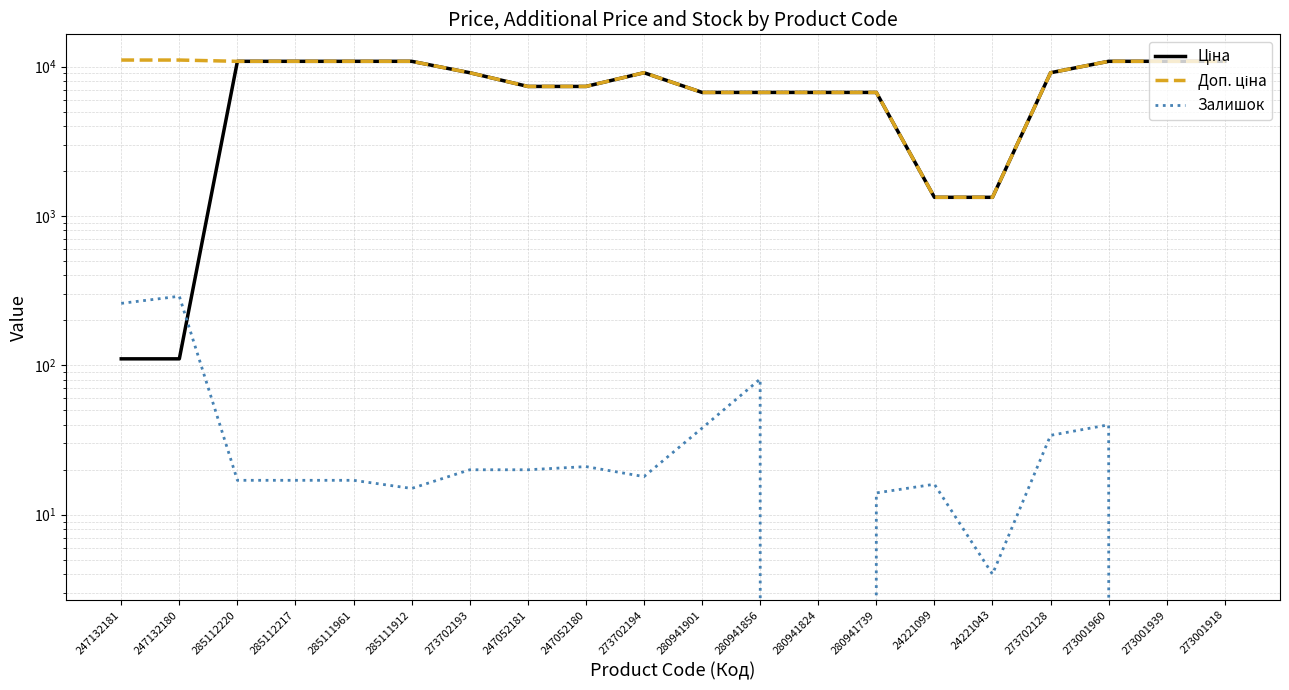

At which label does Ціна reach its peak?

285112220